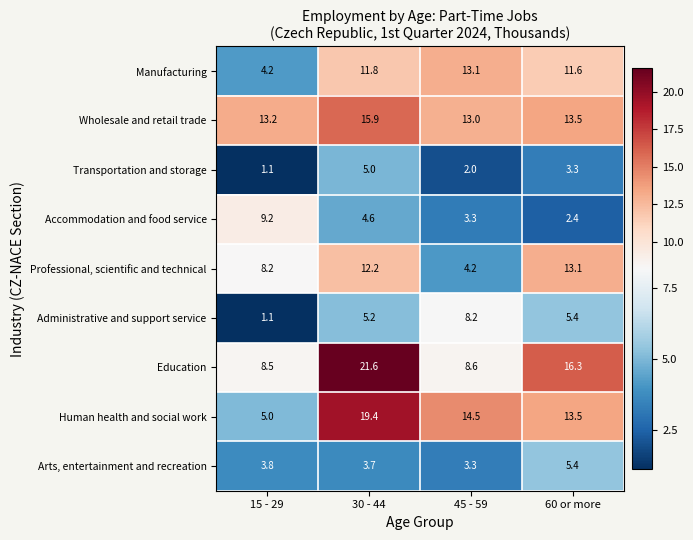

Which category has the lowest value across all series?

15 - 29